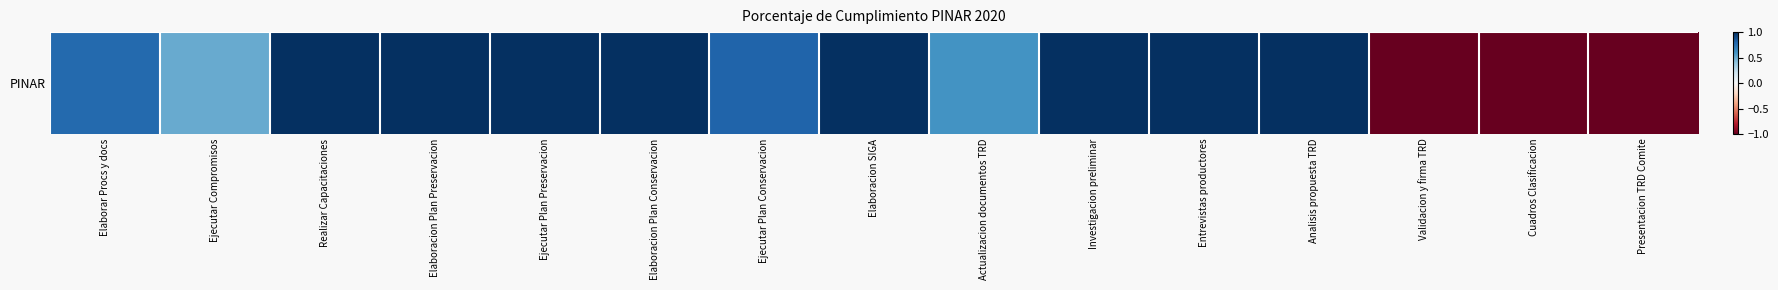

List the labels in order of value, largest first.

Realizar Capacitaciones, Elaboracion Plan Preservacion, Ejecutar Plan Preservacion, Elaboracion Plan Conservacion, Elaboracion SIGA, Investigacion preliminar, Entrevistas productores, Analisis propuesta TRD, Ejecutar Plan Conservacion, Elaborar Procs y docs, Actualizacion documentos TRD, Ejecutar Compromisos, Validacion y firma TRD, Cuadros Clasificacion, Presentacion TRD Comite